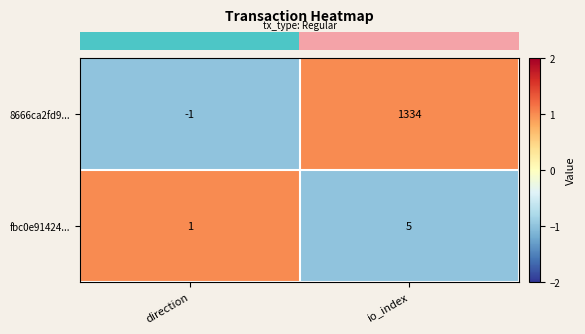

List the series in order of their peak value, lowest first.

fbc0e91424..., 8666ca2fd9...